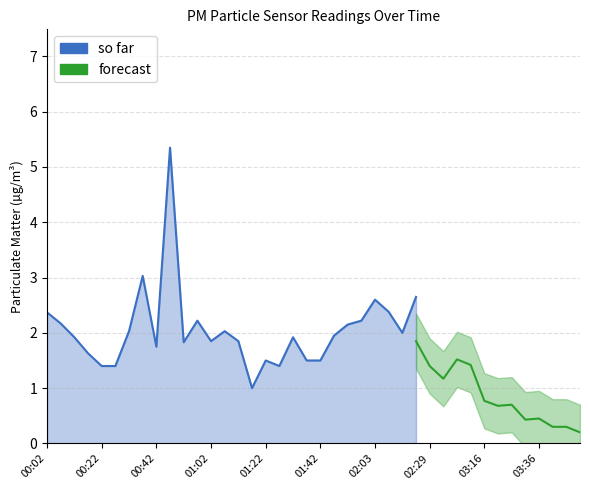

The value of P1 at 00:02 is 2.4. True or false?

True